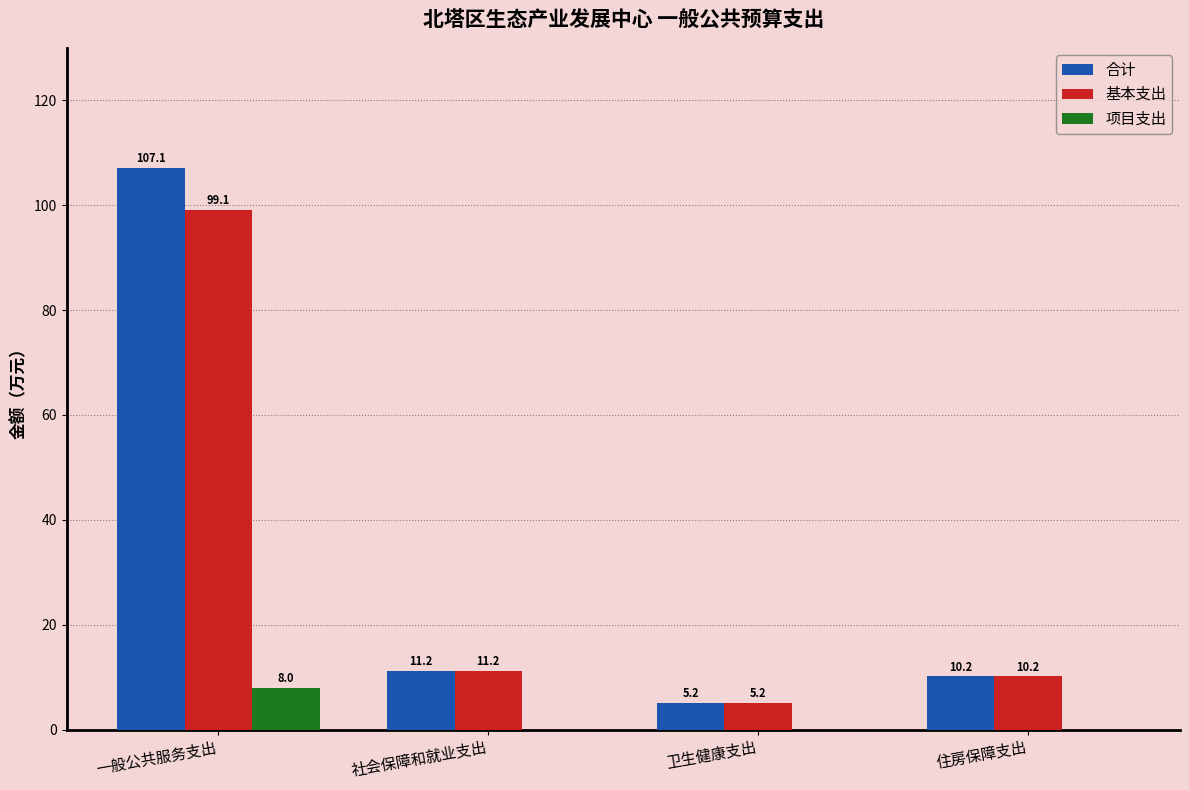

Reading left to right, extract all data points from this chart.

合计: 107.1	11.2	5.2	10.2
基本支出: 99.1	11.2	5.2	10.2
项目支出: 8.0	0.0	0.0	0.0